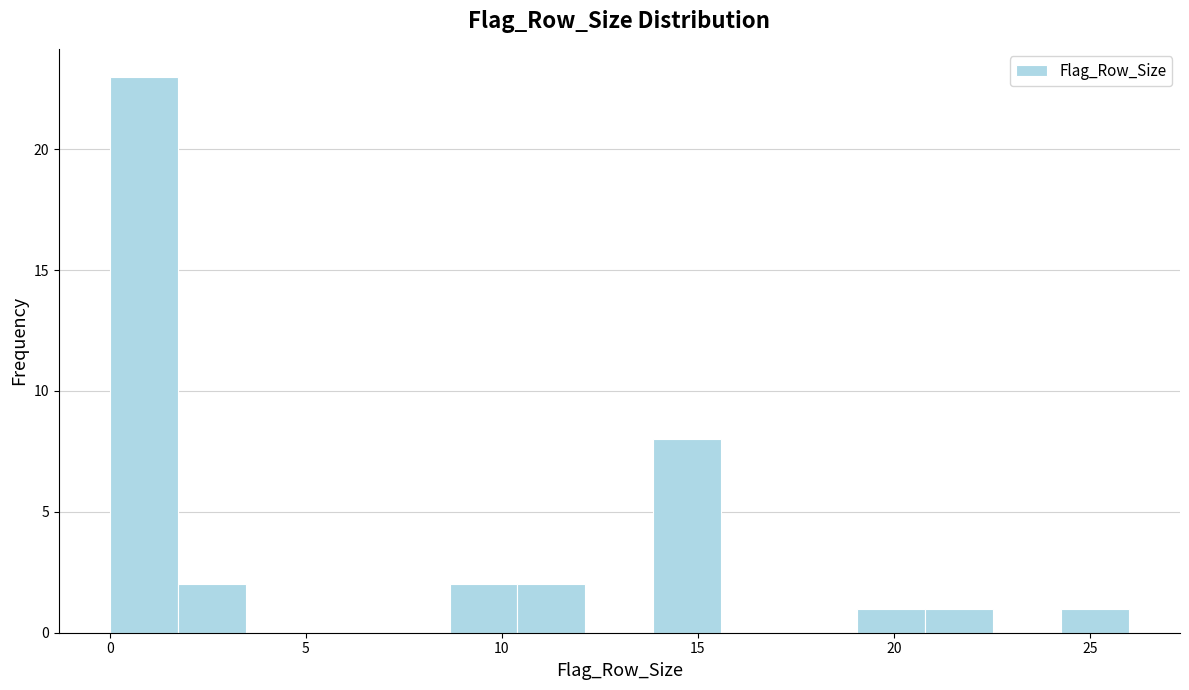

Around what value on the x-axis is the tallest bar? Give the approximate position of its centre, as read against the axis.

1.0